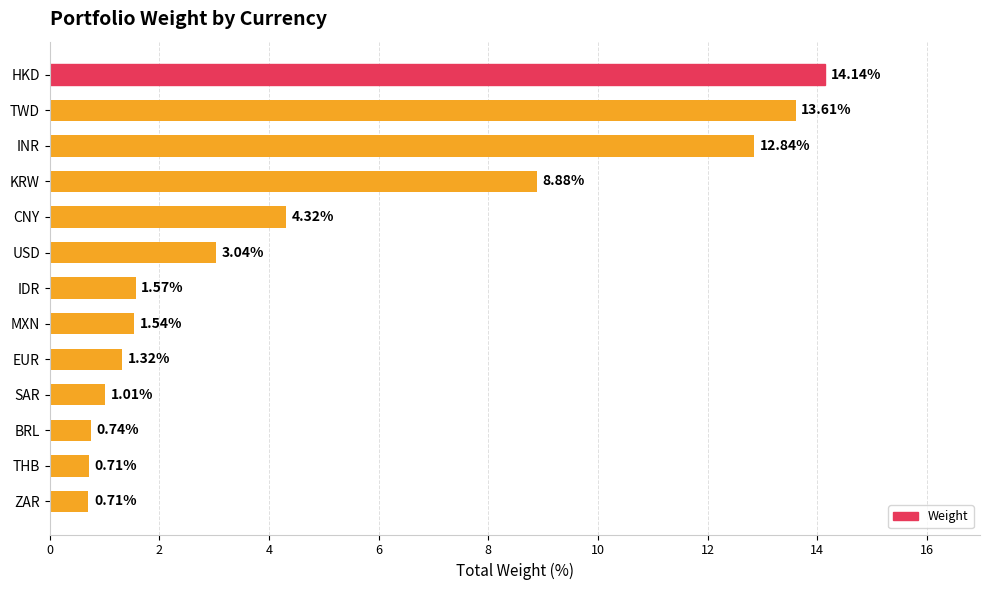

How many categories are shown in the chart?

13